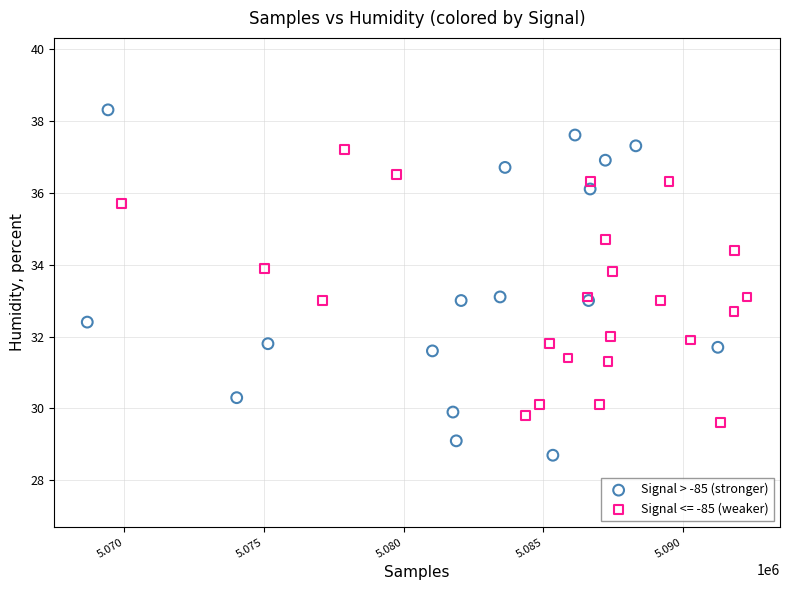

Which series has the widest spread of Y values?

Signal > -85 (stronger)